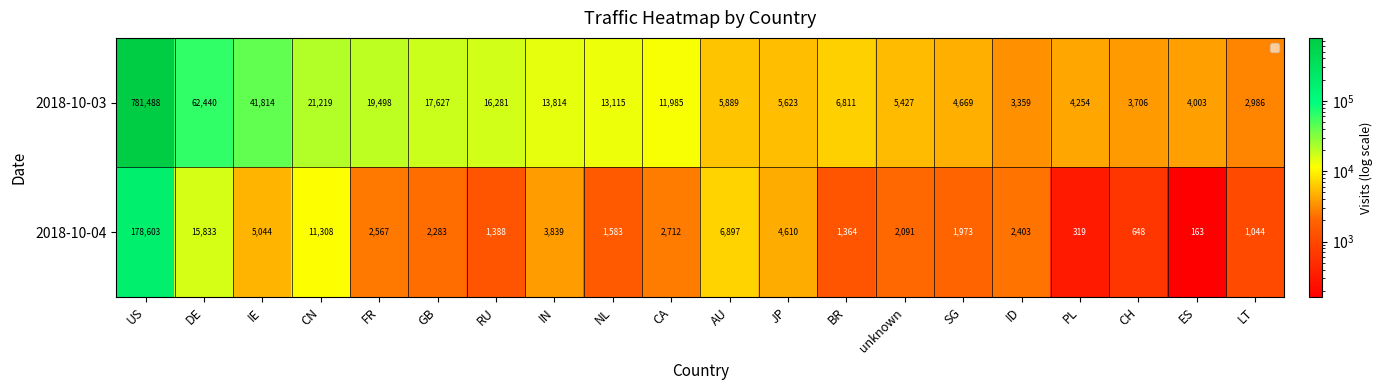

What is the average value of the 2018-10-03 series?

52300